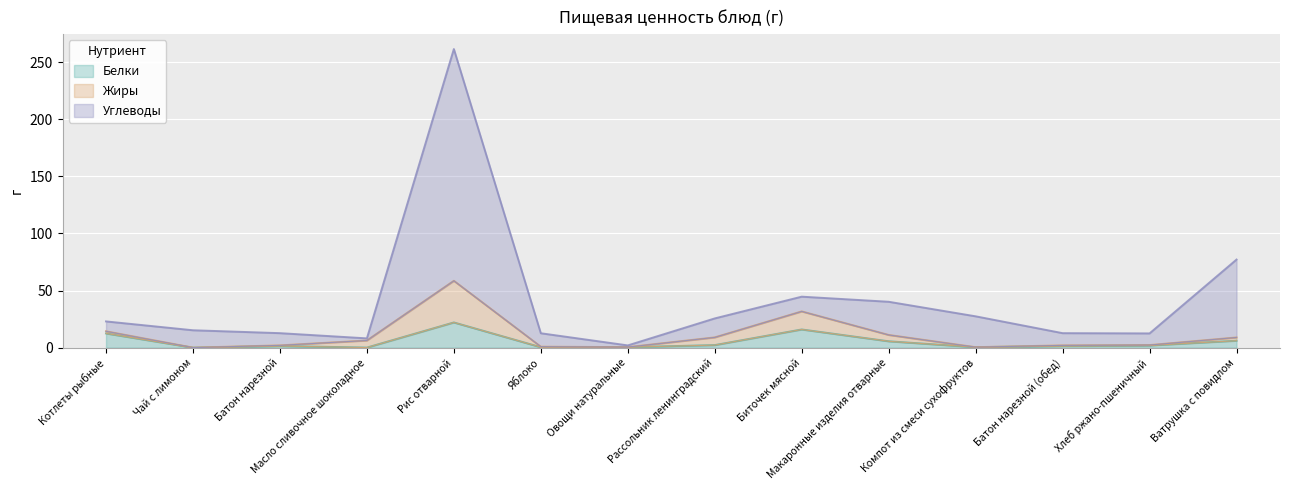

Does the chart display data point markers on the line(s)?

No